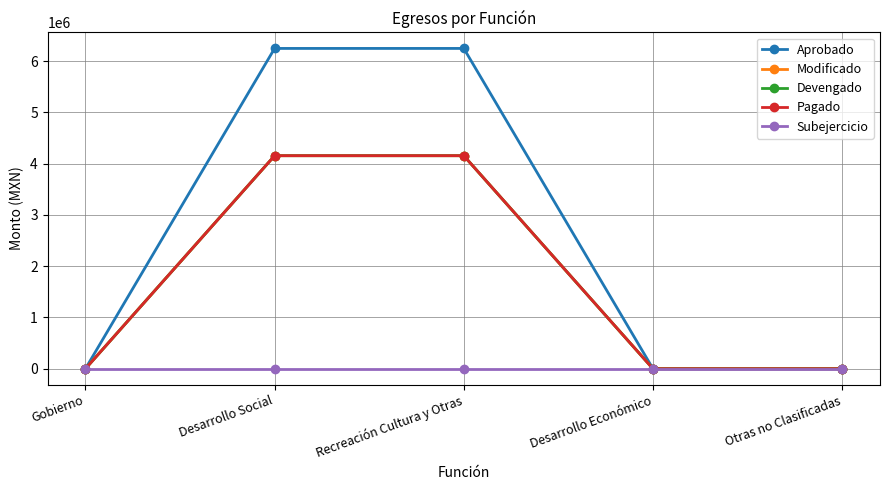

Does the chart have visible grid lines?

Yes